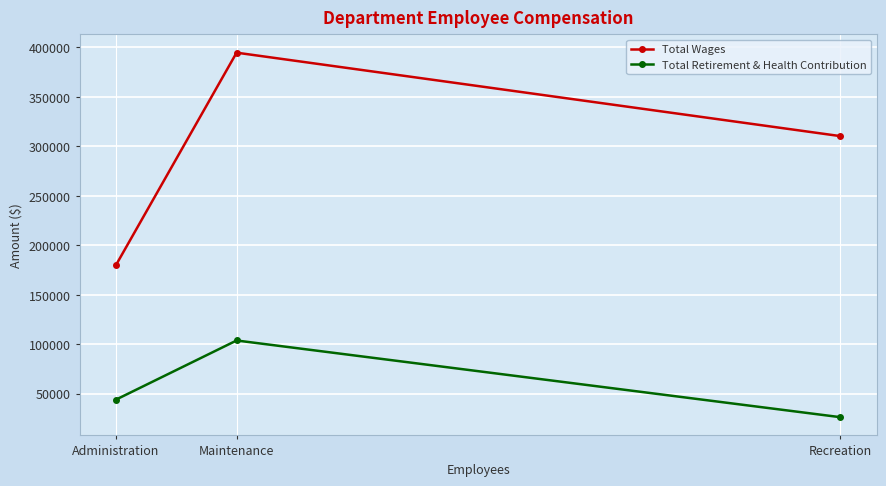

Rank the series by their maximum value, from lowest to highest.

Total Retirement & Health Contribution, Total Wages